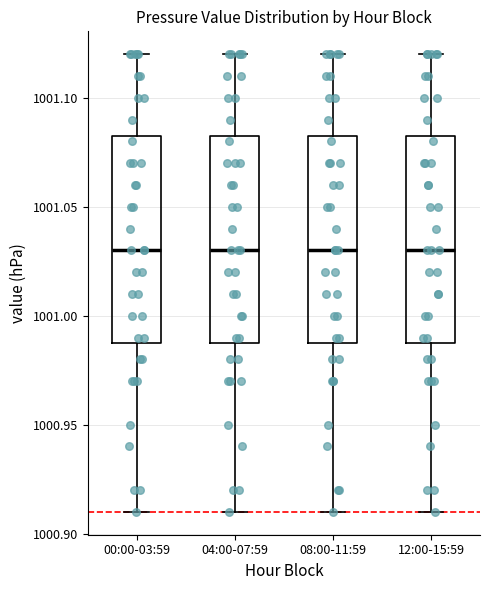

Reading left to right, read every box against the y-axis: the position of its median line, the range the box covers, and the ends of its whiskers. The values are not printed on the chart, so give them approximately, as read against the axis.

00:00-03:59: median 1001.030, box 1000.990 to 1001.085, whiskers 1000.910 to 1001.120
04:00-07:59: median 1001.030, box 1000.990 to 1001.085, whiskers 1000.910 to 1001.120
08:00-11:59: median 1001.030, box 1000.990 to 1001.085, whiskers 1000.910 to 1001.120
12:00-15:59: median 1001.030, box 1000.990 to 1001.085, whiskers 1000.910 to 1001.120